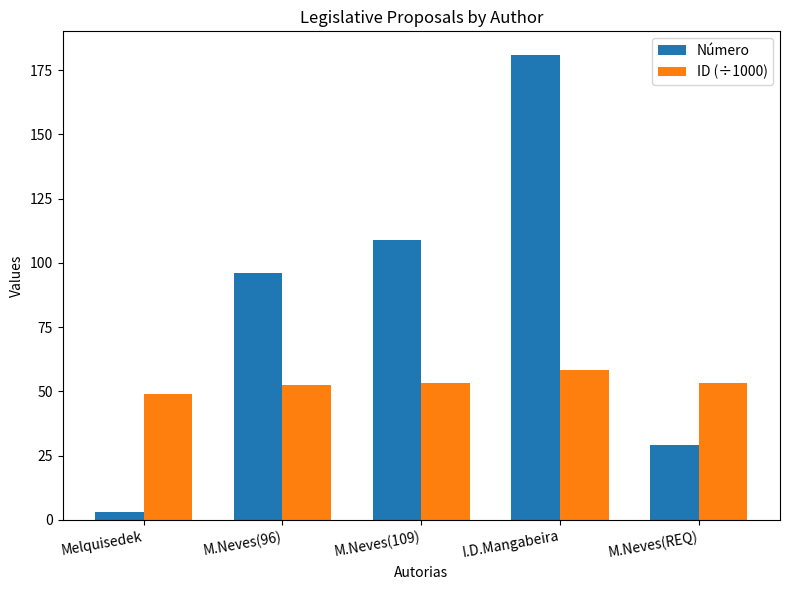

List the labels in order of Número value, largest first.

I.D.Mangabeira, M.Neves(109), M.Neves(96), M.Neves(REQ), Melquisedek